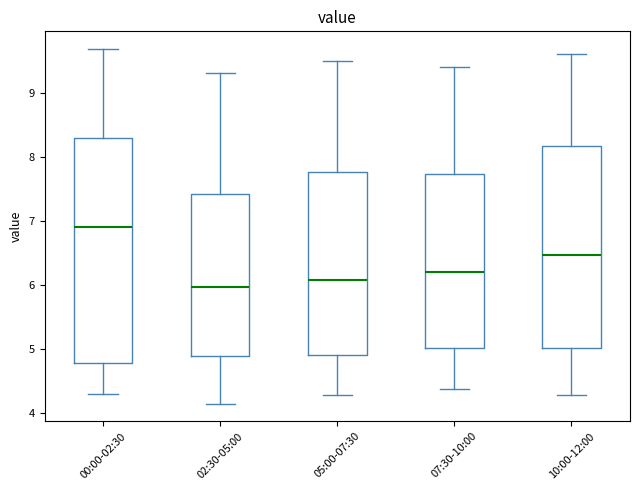

Reading left to right, transcribe this box plot: for each box, give where its median line is, the range the box spans, and where its two whiskers end, as read against the y-axis. The values are not printed on the chart, so give them approximately, as read against the axis.

00:00-02:30: median 6.9, box 4.8 to 8.3, whiskers 4.3 to 9.7
02:30-05:00: median 6.0, box 4.9 to 7.4, whiskers 4.2 to 9.3
05:00-07:30: median 6.1, box 4.9 to 7.8, whiskers 4.3 to 9.5
07:30-10:00: median 6.2, box 5.0 to 7.7, whiskers 4.4 to 9.4
10:00-12:00: median 6.5, box 5.0 to 8.2, whiskers 4.3 to 9.6